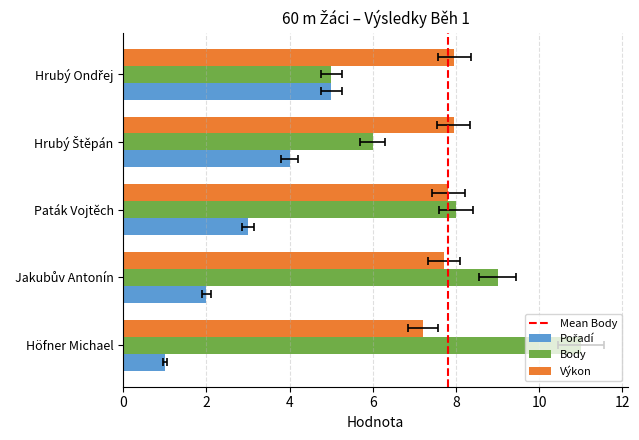

True or false: Pořadí has a value of 0.8 at Paták Vojtěch.

False